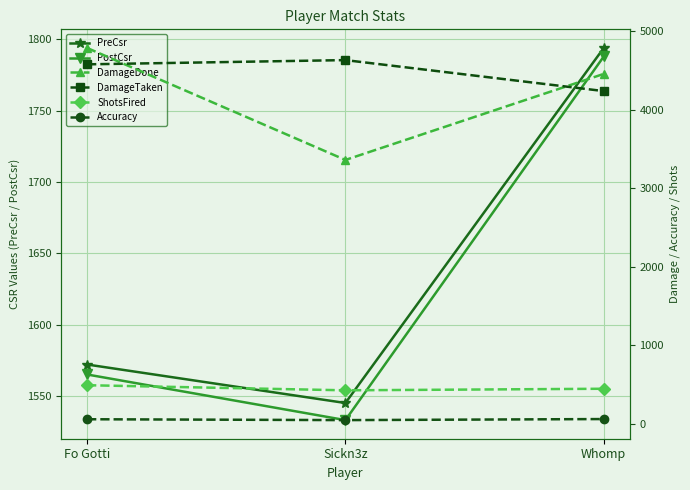

What is the value of the DamageDone point at the 3rd from the left?

4458.0